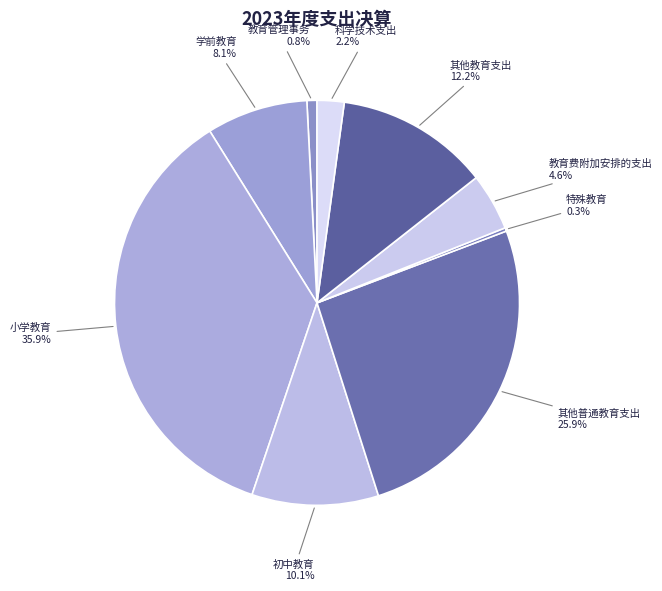

Is there any slice that represents more than half of the pie?

No